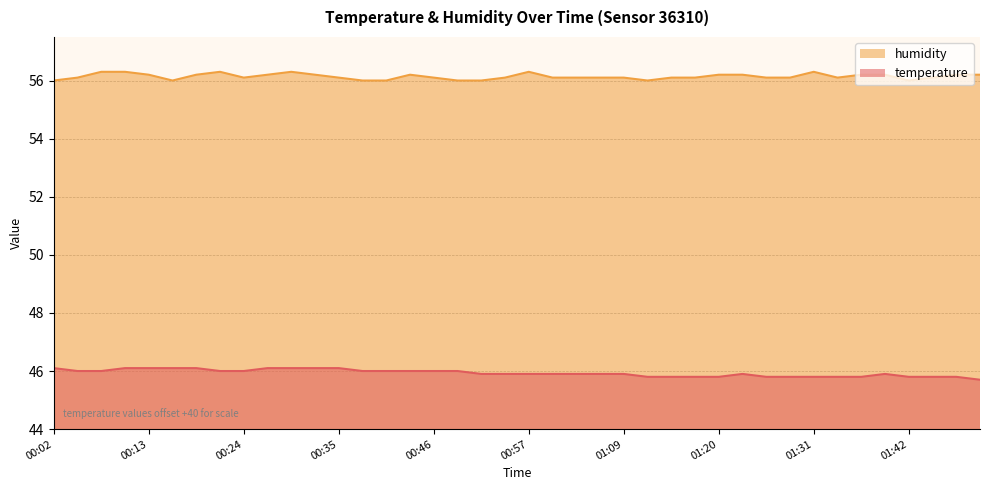

Which label corresponds to the smallest value in the chart?

01:53